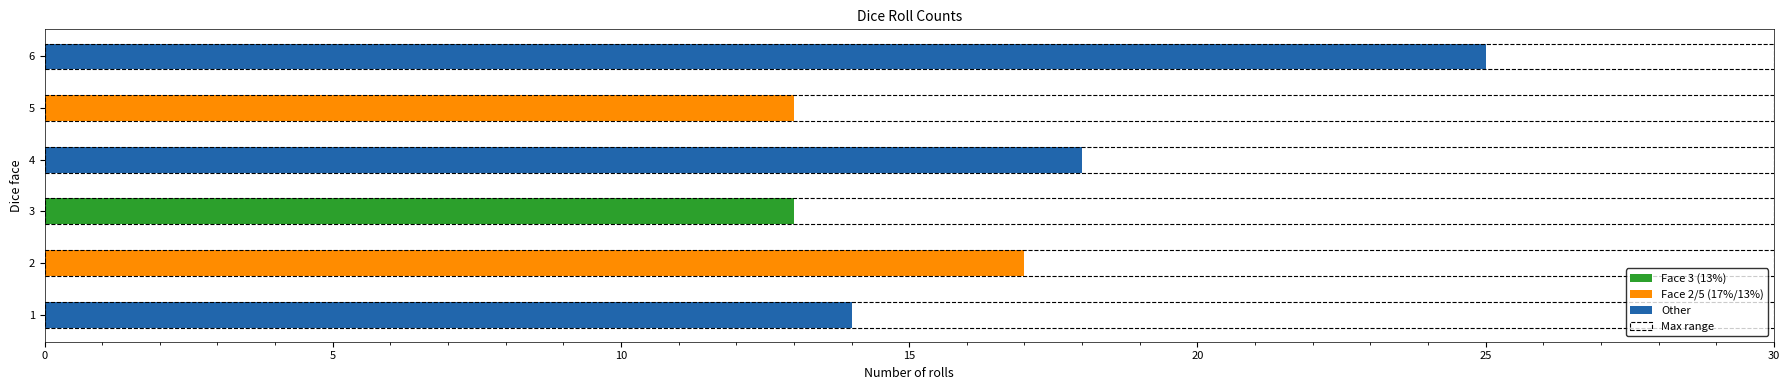

What is the minimum value shown in the chart?

13